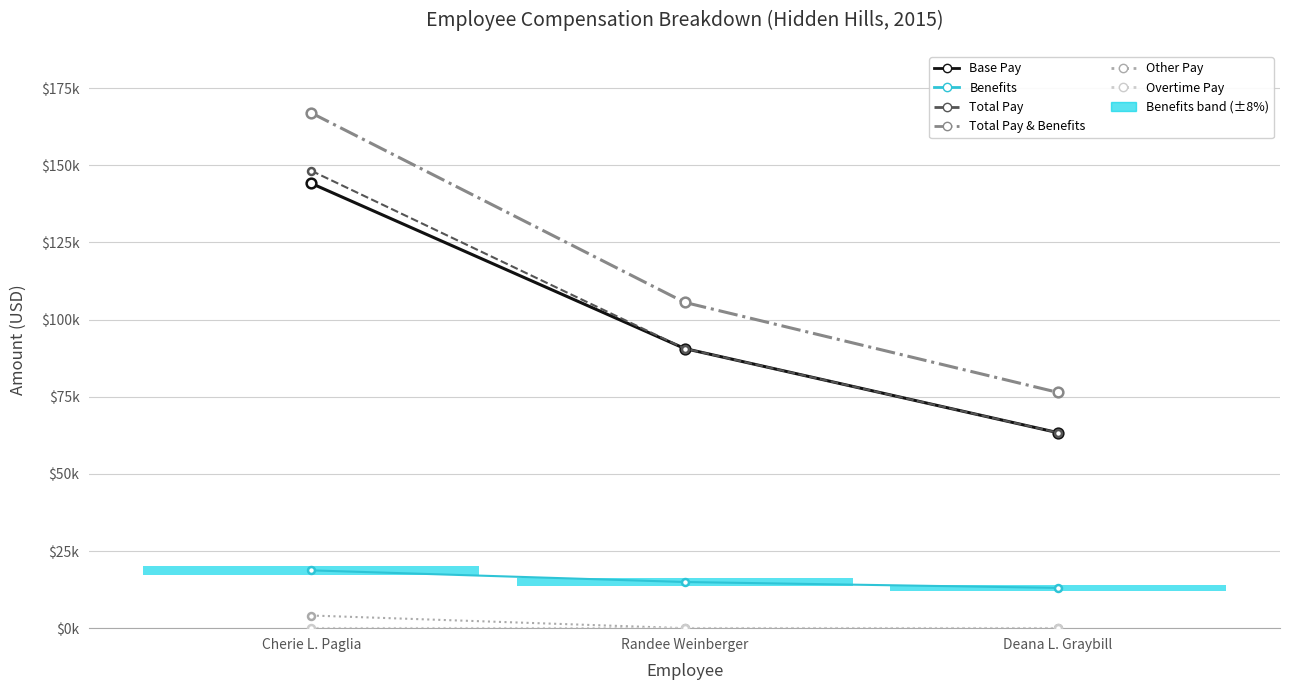

Reading left to right, list all the values displayed in this chart.

Base Pay: Cherie L. Paglia=144096.0	Randee Weinberger=90609.0	Deana L. Graybill=63344.0
Benefits: Cherie L. Paglia=18726.4	Randee Weinberger=14957.0	Deana L. Graybill=13049.0
Total Pay: Cherie L. Paglia=148196.0	Randee Weinberger=90609.0	Deana L. Graybill=63344.0
Total Pay & Benefits: Cherie L. Paglia=166922.4	Randee Weinberger=105566.0	Deana L. Graybill=76393.0
Other Pay: Cherie L. Paglia=4100.0	Randee Weinberger=0.0	Deana L. Graybill=0.0
Overtime Pay: Cherie L. Paglia=0.0	Randee Weinberger=0.0	Deana L. Graybill=0.0